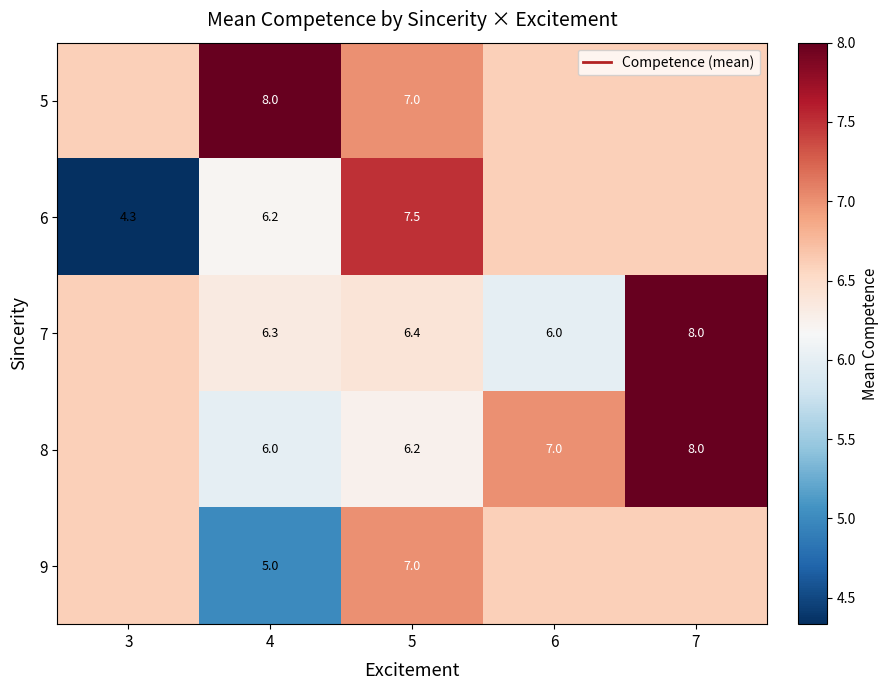

How many values in the 7 series exceed 6?

4